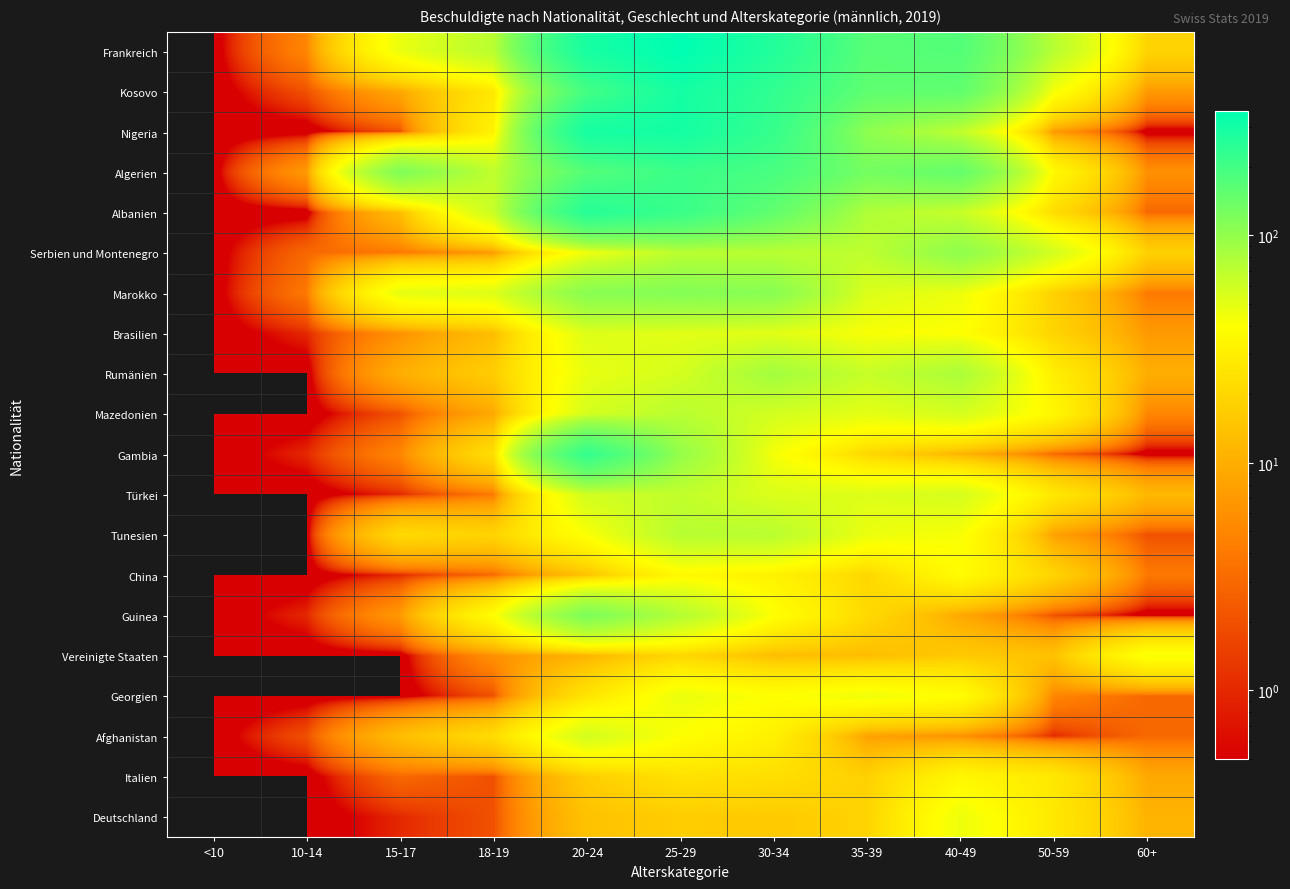

Reading left to right, transcribe all the data shown in this chart.

Frankreich: <10=0	10-14=5	15-17=47	18-19=72	20-24=288	25-29=354	30-34=263	35-39=166	40-49=173	50-59=73	60+=19
Kosovo: <10=0	10-14=2	15-17=9	18-19=27	20-24=196	25-29=296	30-34=231	35-39=156	40-49=154	50-59=43	60+=7
Nigeria: <10=0	10-14=0	15-17=2	18-19=32	20-24=292	25-29=298	30-34=221	35-39=104	40-49=68	50-59=7	60+=0
Algerien: <10=0	10-14=7	15-17=118	18-19=68	20-24=170	25-29=212	30-34=189	35-39=130	40-49=149	50-59=36	60+=6
Albanien: <10=0	10-14=0	15-17=13	18-19=63	20-24=254	25-29=216	30-34=152	35-39=78	40-49=64	50-59=22	60+=3
Serbien und Montenegro: <10=0	10-14=3	15-17=4	18-19=7	20-24=45	25-29=71	30-34=72	35-39=69	40-49=104	50-59=58	60+=18
Marokko: <10=0	10-14=4	15-17=49	18-19=53	20-24=109	25-29=114	30-34=109	35-39=54	40-49=46	50-59=18	60+=4
Brasilien: <10=0	10-14=1	15-17=6	18-19=13	20-24=53	25-29=51	30-34=51	35-39=42	40-49=40	50-59=19	60+=7
Rumänien: <10=0	10-14=0	15-17=10	18-19=17	20-24=48	25-29=57	30-34=87	35-39=64	40-49=81	50-59=30	60+=10
Mazedonien: <10=0	10-14=0	15-17=2	18-19=9	20-24=57	25-29=72	30-34=58	35-39=50	40-49=57	50-59=35	60+=5
Gambia: <10=0	10-14=1	15-17=5	18-19=23	20-24=225	25-29=98	30-34=43	35-39=20	40-49=11	50-59=3	60+=0
Türkei: <10=0	10-14=0	15-17=1	18-19=4	20-24=59	25-29=67	30-34=54	35-39=53	40-49=57	50-59=27	60+=12
Tunesien: <10=0	10-14=0	15-17=21	18-19=19	20-24=41	25-29=73	30-34=72	35-39=47	40-49=42	50-59=8	60+=2
China: <10=0	10-14=0	15-17=1	18-19=3	20-24=14	25-29=36	30-34=32	35-39=20	40-49=38	50-59=19	60+=4
Guinea: <10=0	10-14=1	15-17=7	18-19=39	20-24=121	25-29=75	30-34=40	35-39=21	40-49=9	50-59=2	60+=0
Vereinigte Staaten: <10=0	10-14=0	15-17=0	18-19=6	20-24=11	25-29=20	30-34=13	35-39=13	40-49=16	50-59=14	60+=42
Georgien: <10=0	10-14=0	15-17=0	18-19=2	20-24=25	25-29=47	30-34=40	35-39=45	40-49=39	50-59=5	60+=3
Afghanistan: <10=0	10-14=2	15-17=13	18-19=22	20-24=58	25-29=40	30-34=31	35-39=8	40-49=6	50-59=1	60+=3
Italien: <10=0	10-14=0	15-17=3	18-19=2	20-24=17	25-29=24	30-34=23	35-39=18	40-49=35	50-59=27	60+=9
Deutschland: <10=0	10-14=0	15-17=1	18-19=2	20-24=14	25-29=17	30-34=16	35-39=19	40-49=46	50-59=27	60+=11